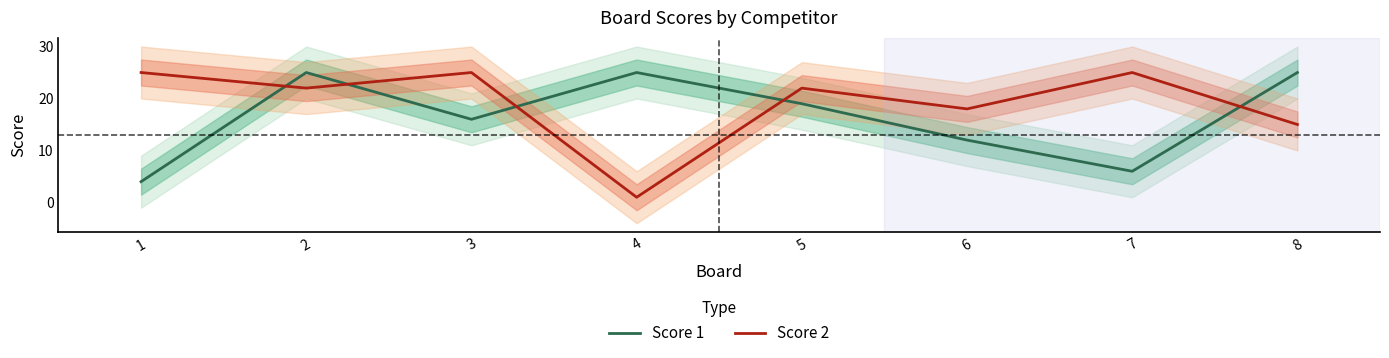

Reading left to right, list all the values displayed in this chart.

Score 1: 1=4	2=25	3=16	4=25	5=19	6=12	7=6	8=25
Score 2: 1=25	2=22	3=25	4=1	5=22	6=18	7=25	8=15